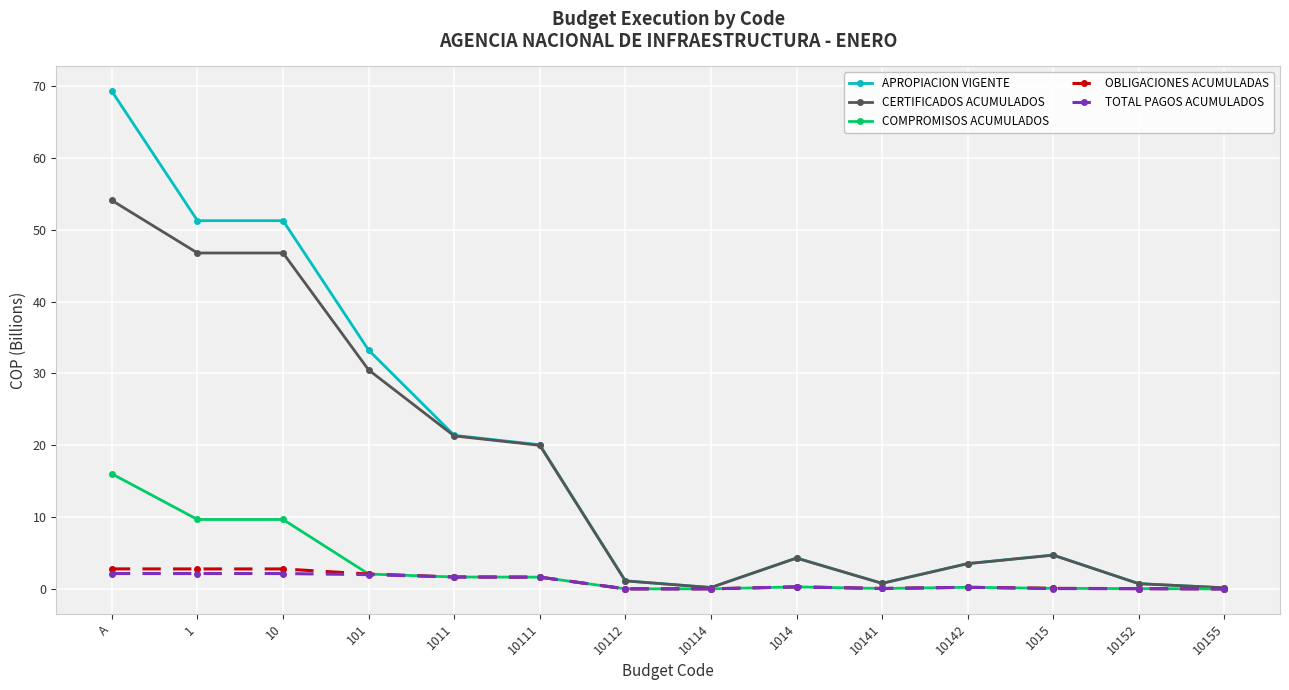

What is the difference between the maximum and minimum values in the COMPROMISOS ACUMULADOS series?

16.0